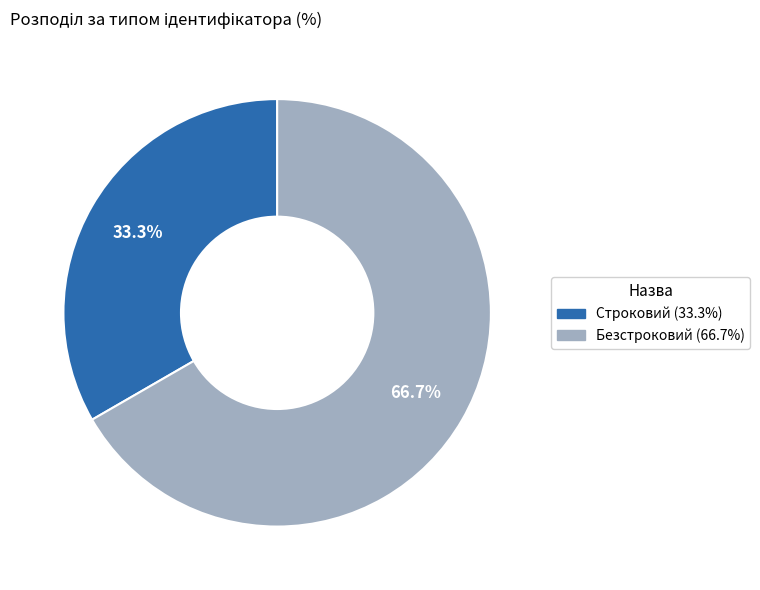

To the nearest percent, what is the average slice percentage?

50%